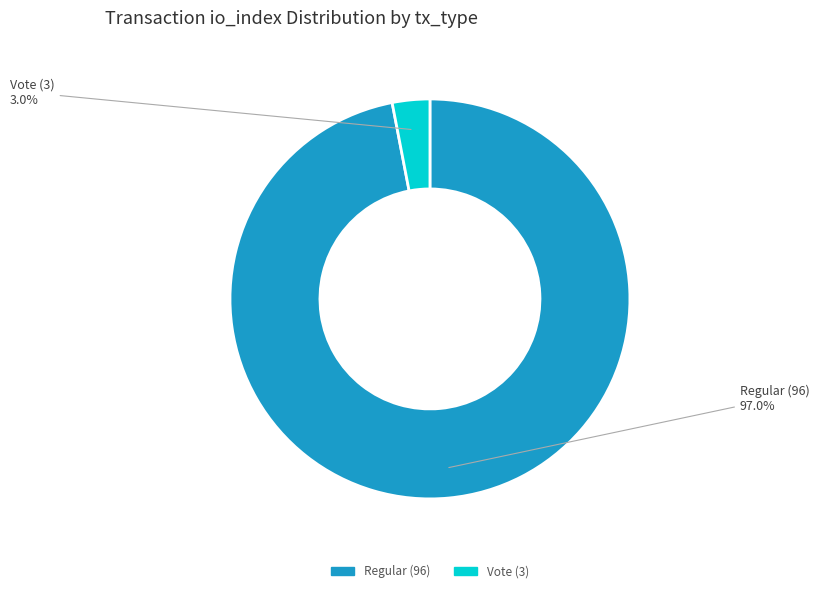

To the nearest percent, what percentage of the pie is Vote (3)?

3%